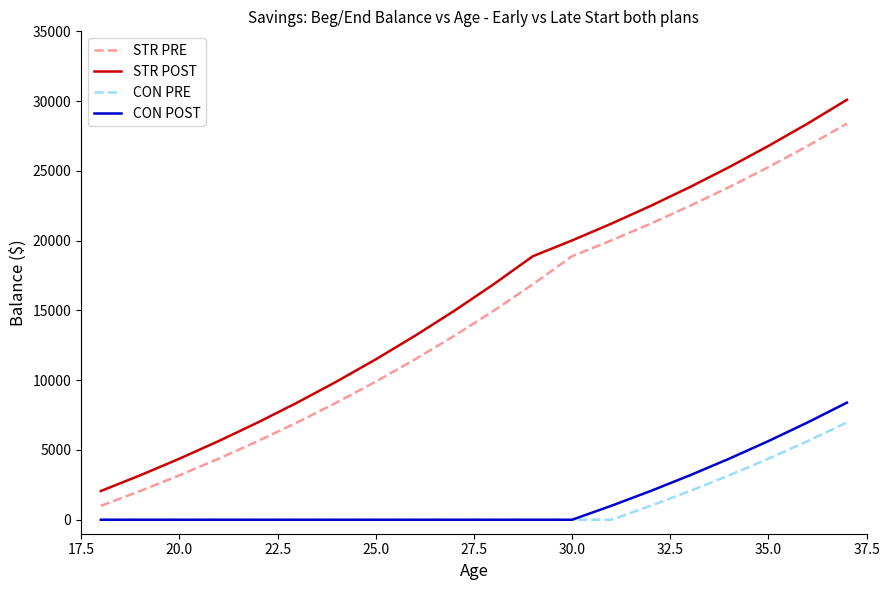

Which series has the largest total across all categories?

STR POST